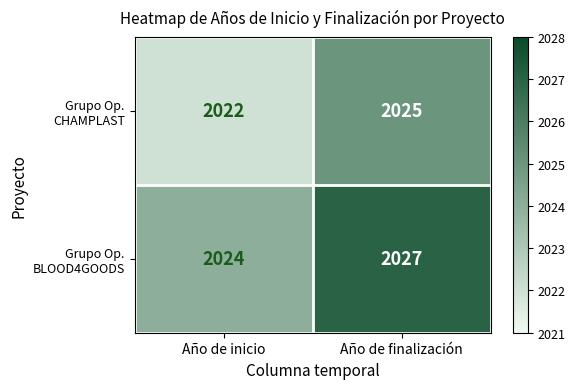

At how many categories does at least one series exceed 2023?

2